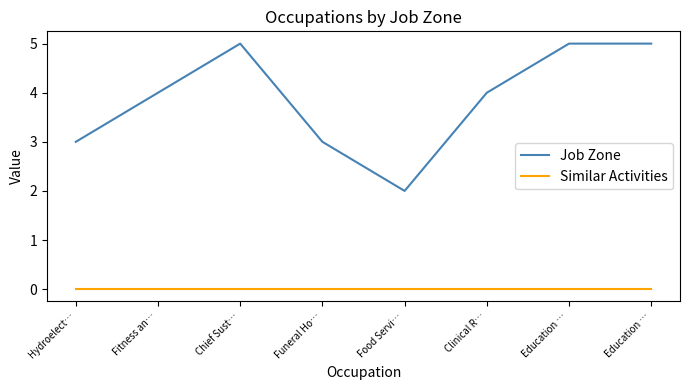

What are all the series names shown in the legend?

Job Zone, Similar Activities